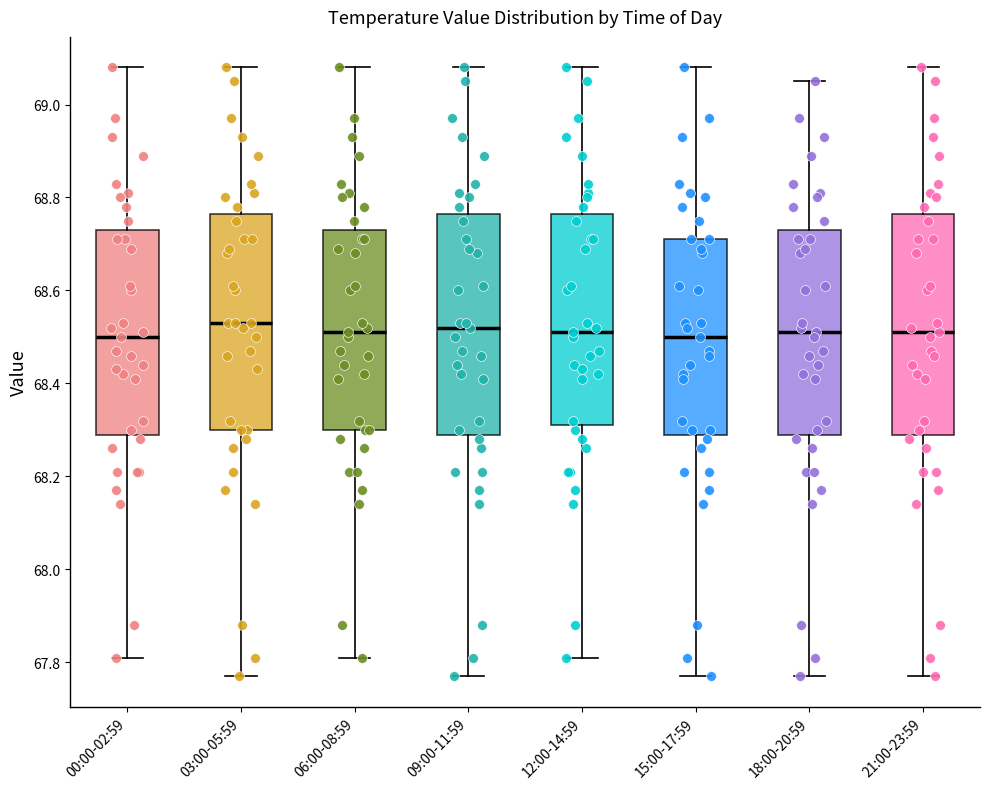

Reading left to right, read every box against the y-axis: the position of its median line, the range the box covers, and the ends of its whiskers. The values are not printed on the chart, so give them approximately, as read against the axis.

00:00-02:59: median 68.50, box 68.30 to 68.74, whiskers 67.82 to 69.08
03:00-05:59: median 68.54, box 68.30 to 68.76, whiskers 67.78 to 69.08
06:00-08:59: median 68.52, box 68.30 to 68.74, whiskers 67.82 to 69.08
09:00-11:59: median 68.52, box 68.30 to 68.76, whiskers 67.78 to 69.08
12:00-14:59: median 68.52, box 68.32 to 68.76, whiskers 67.82 to 69.08
15:00-17:59: median 68.50, box 68.30 to 68.72, whiskers 67.78 to 69.08
18:00-20:59: median 68.52, box 68.30 to 68.74, whiskers 67.78 to 69.06
21:00-23:59: median 68.52, box 68.30 to 68.76, whiskers 67.78 to 69.08